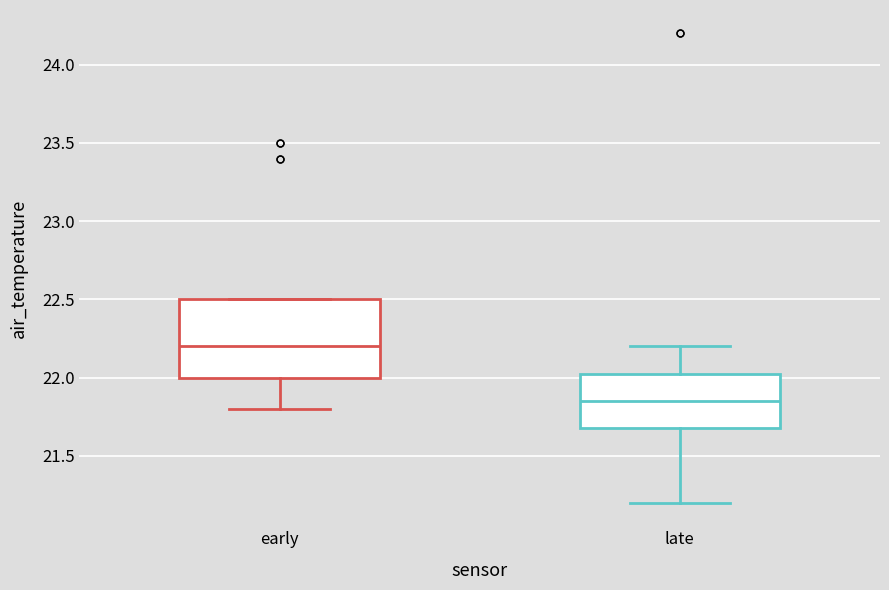

Where does the median line of the box for late sit on the y-axis? The values are not printed on the chart, so give them approximately, as read against the axis.

21.85